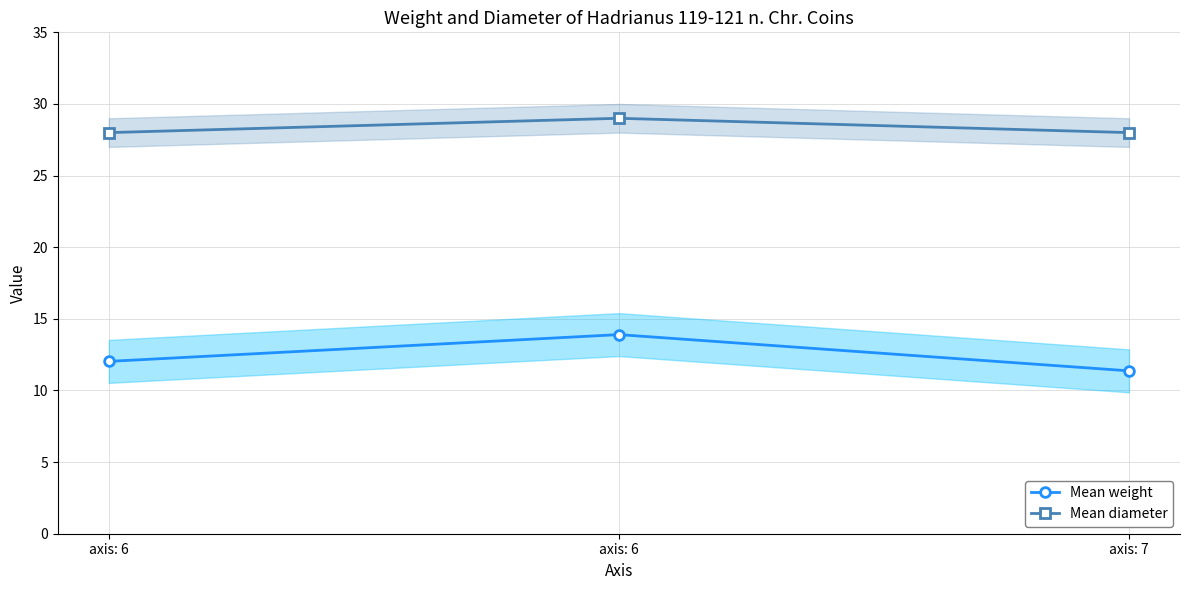

Reading left to right, what are all the values shown in this chart?

Mean weight: axis: 6=12.0	axis: 6=13.9	axis: 7=11.4
Mean diameter: axis: 6=28.0	axis: 6=29.0	axis: 7=28.0